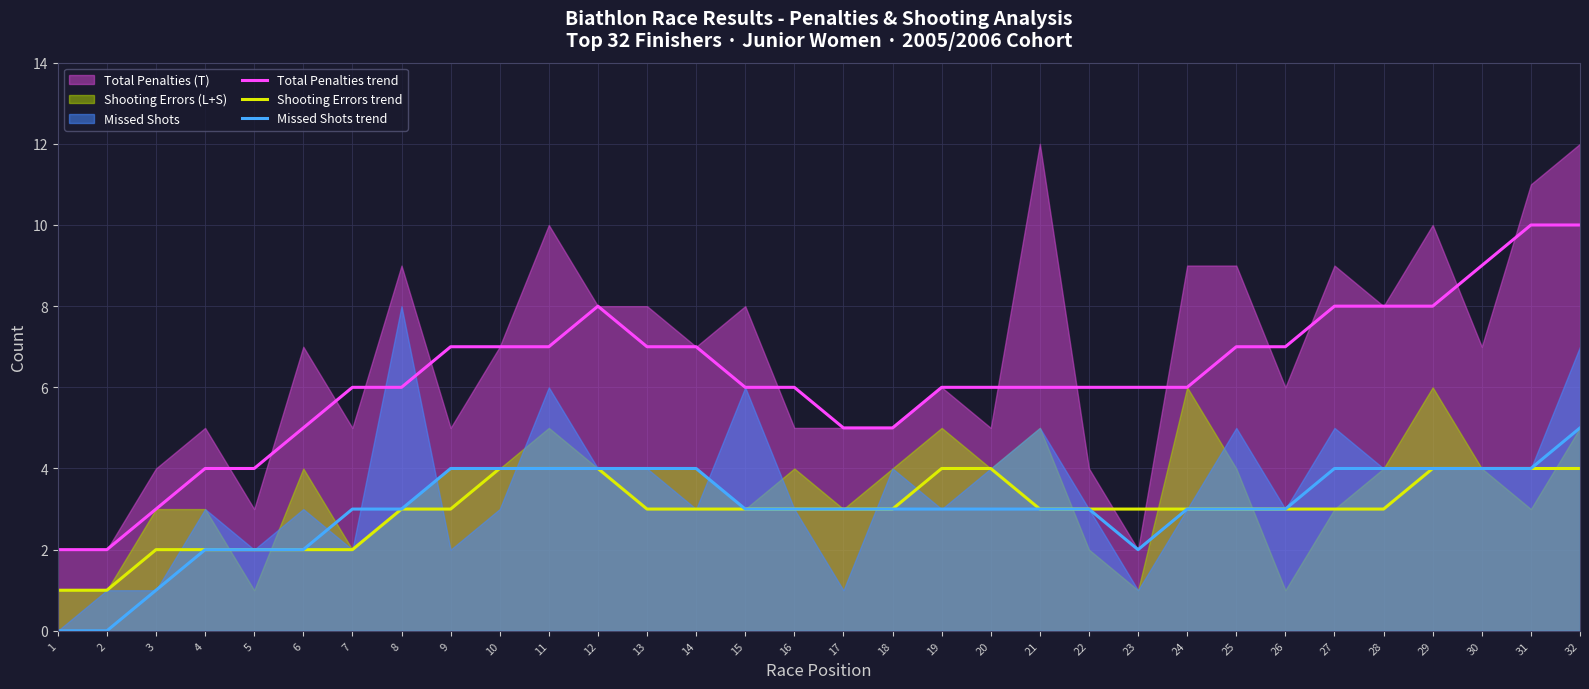

Between 29 and 9, which is larger?

29